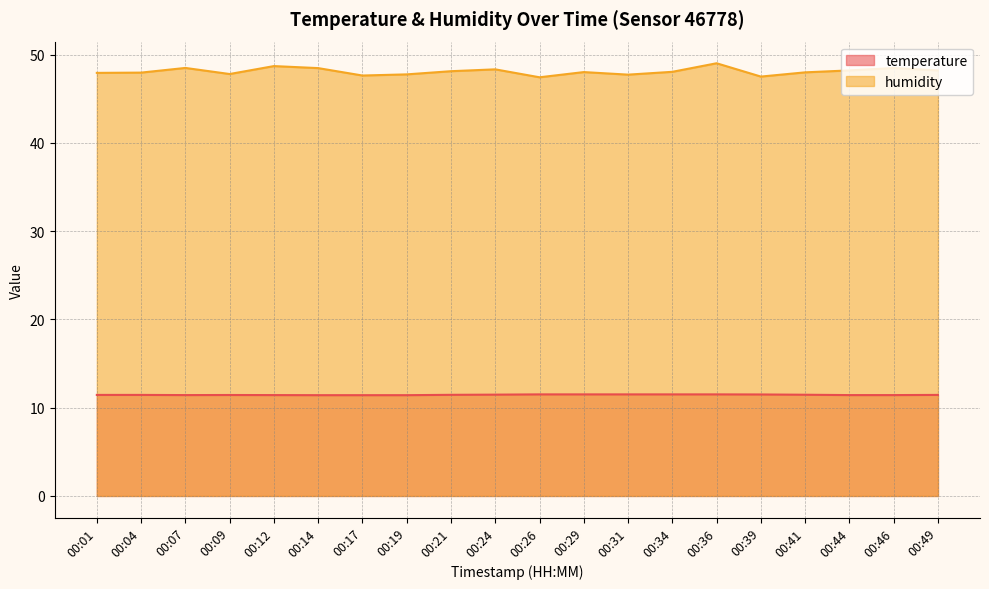

What is the sum of the humidity values at 00:01 and 00:04?

95.9